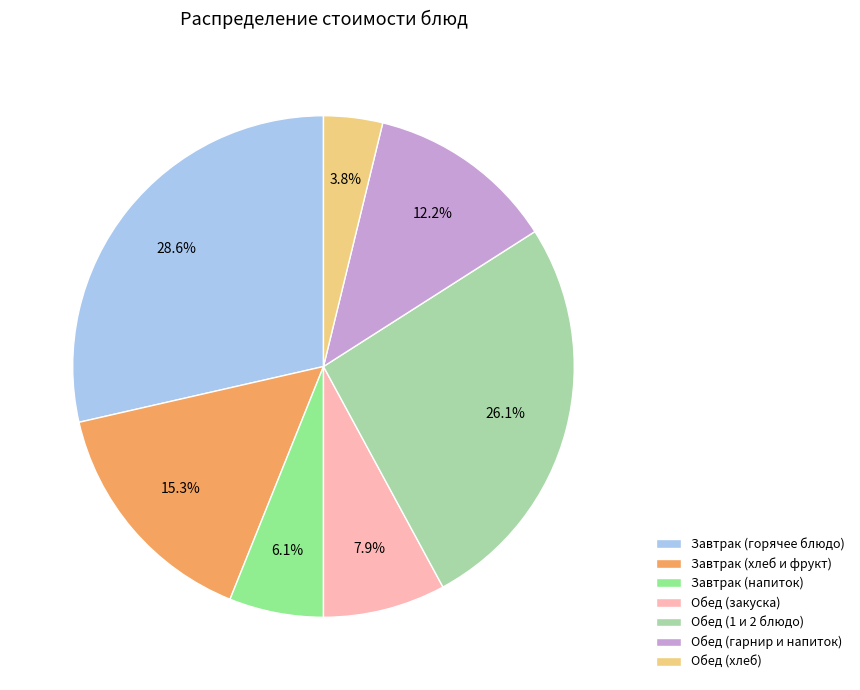

What is the ratio of the value at Обед (гарнир и напиток) to the value at Обед (хлеб)?

3.2